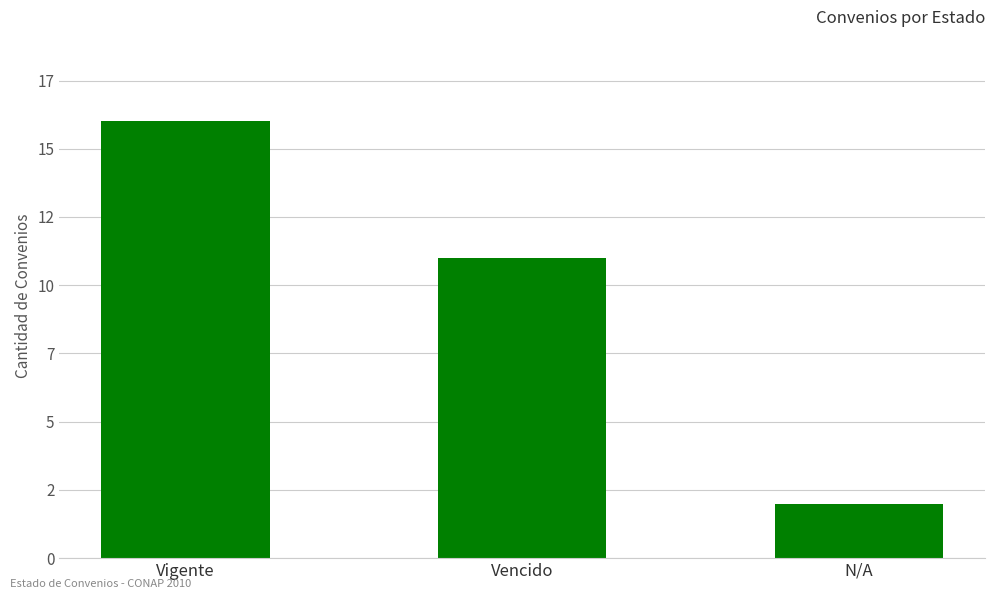

Does the chart contain any negative values?

No